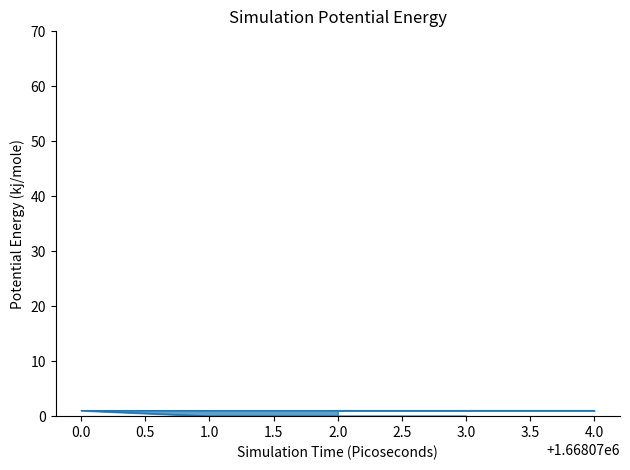

Where is the data nearest to the value 0?

3.0